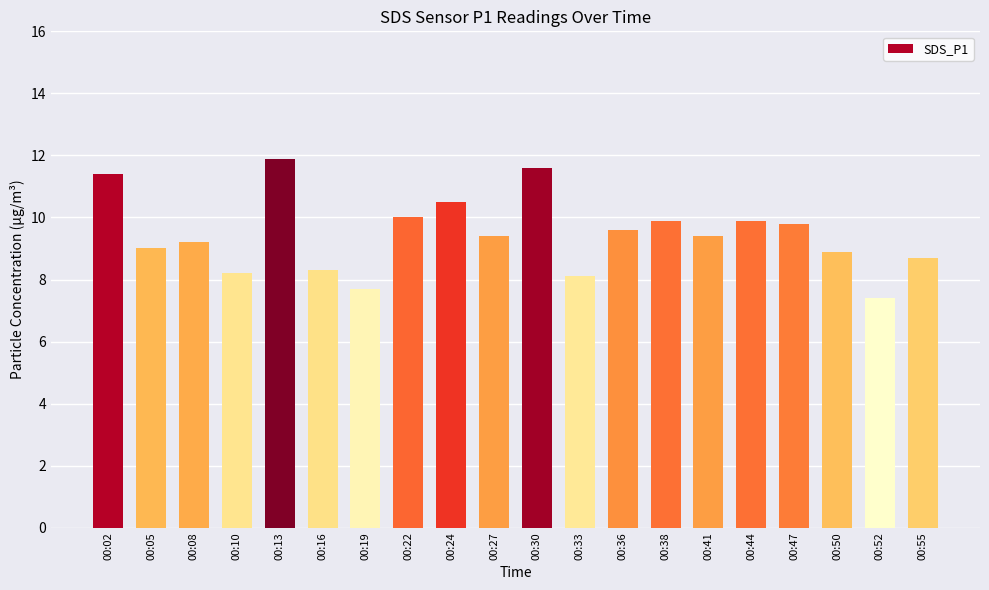

Reading left to right, transcribe all the data shown in this chart.

11.4	9.0	9.2	8.2	11.9	8.3	7.7	10.0	10.5	9.4	11.6	8.1	9.6	9.9	9.4	9.9	9.8	8.9	7.4	8.7